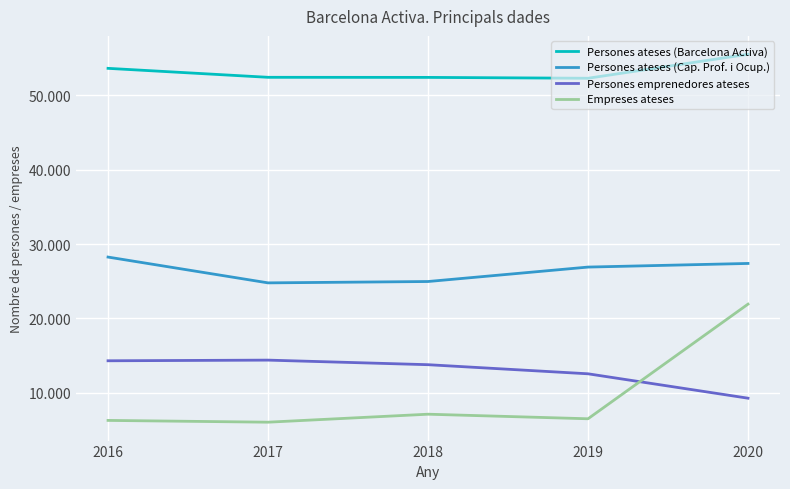

What are all the series names shown in the legend?

Persones ateses (Barcelona Activa), Persones ateses (Cap. Prof. i Ocup.), Persones emprenedores ateses, Empreses ateses